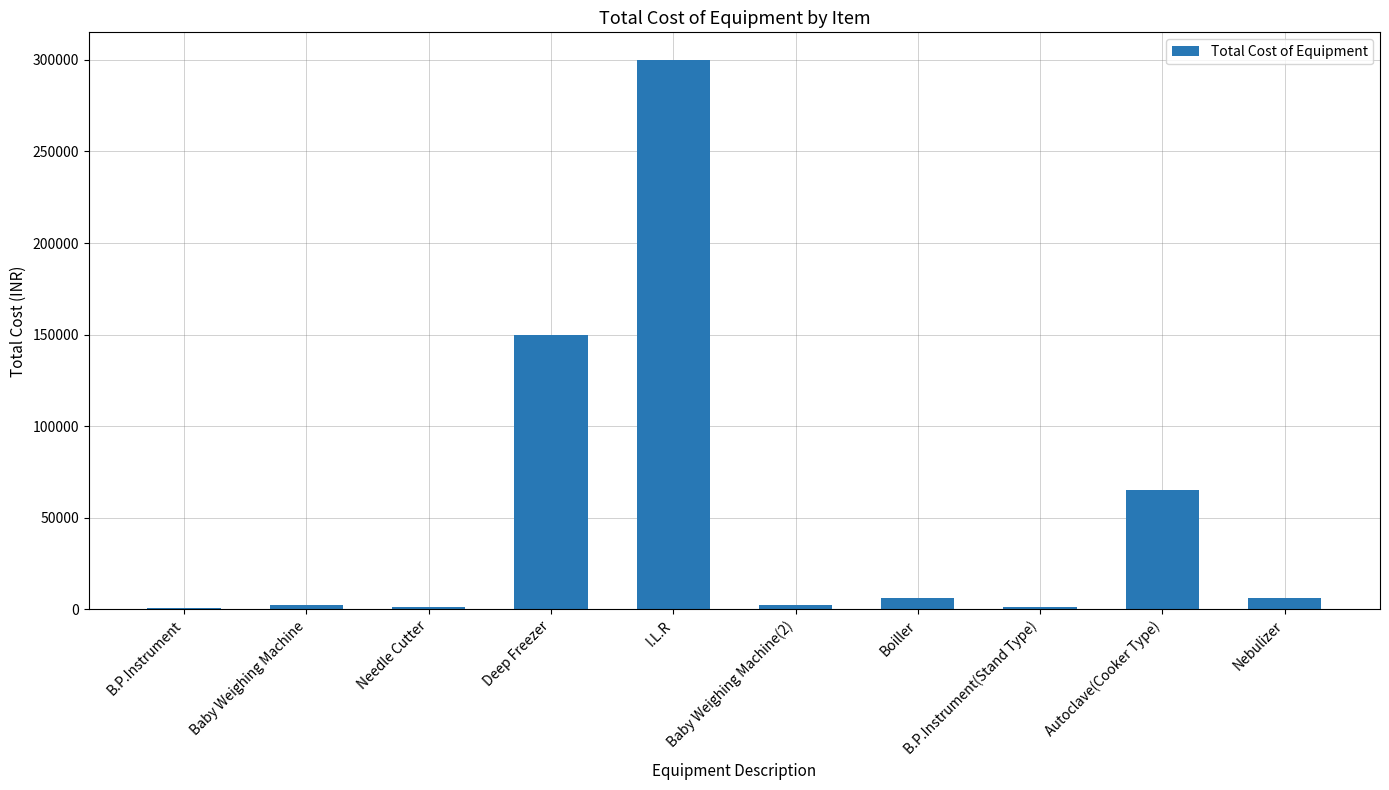

How many series are shown in this chart?

1